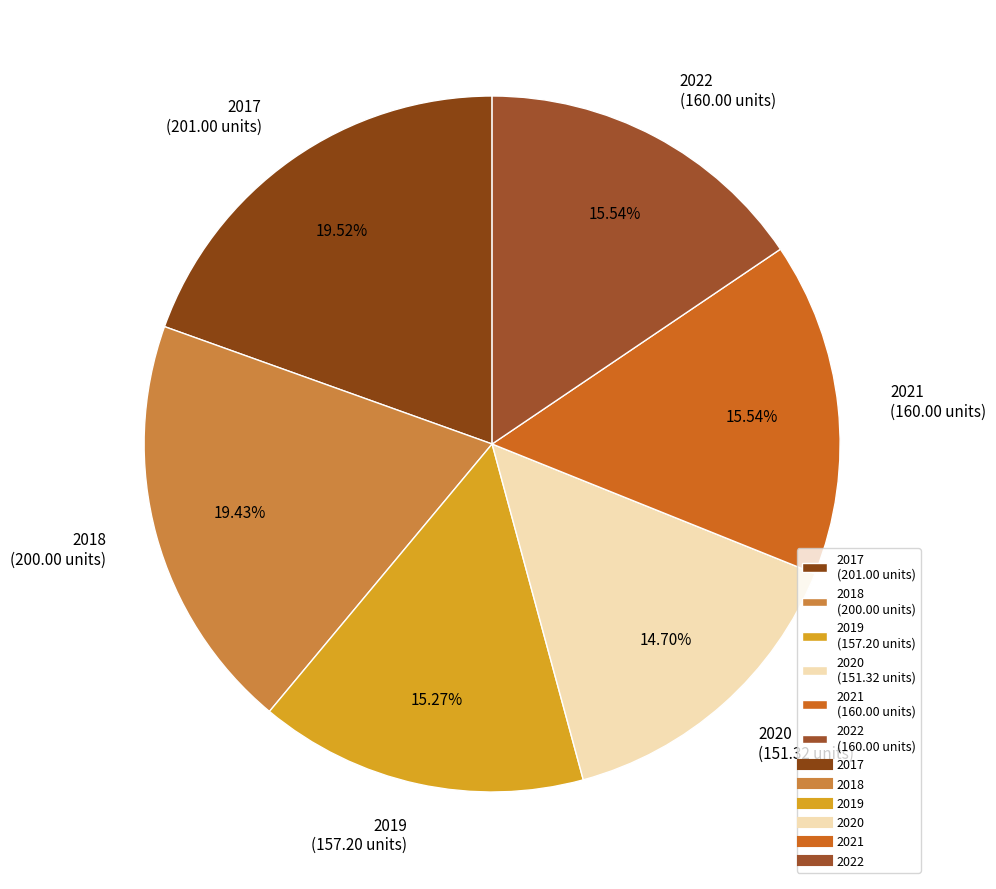

How many slices are in this pie chart?

6